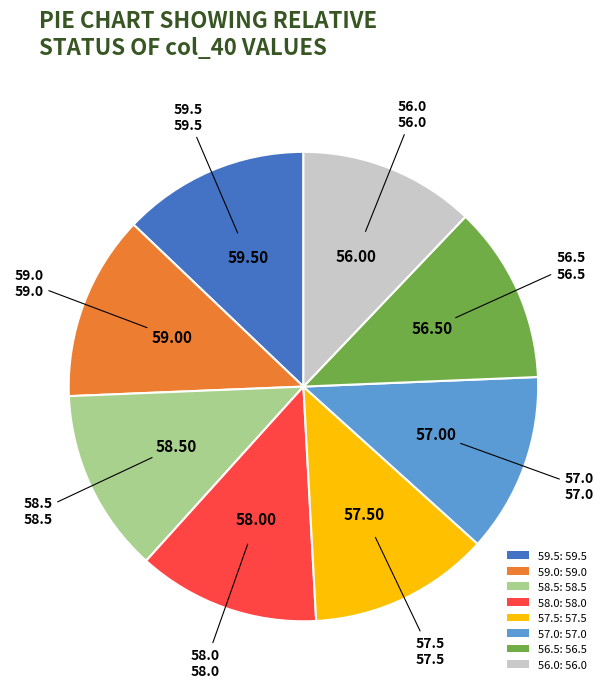

How many slices are in this pie chart?

8